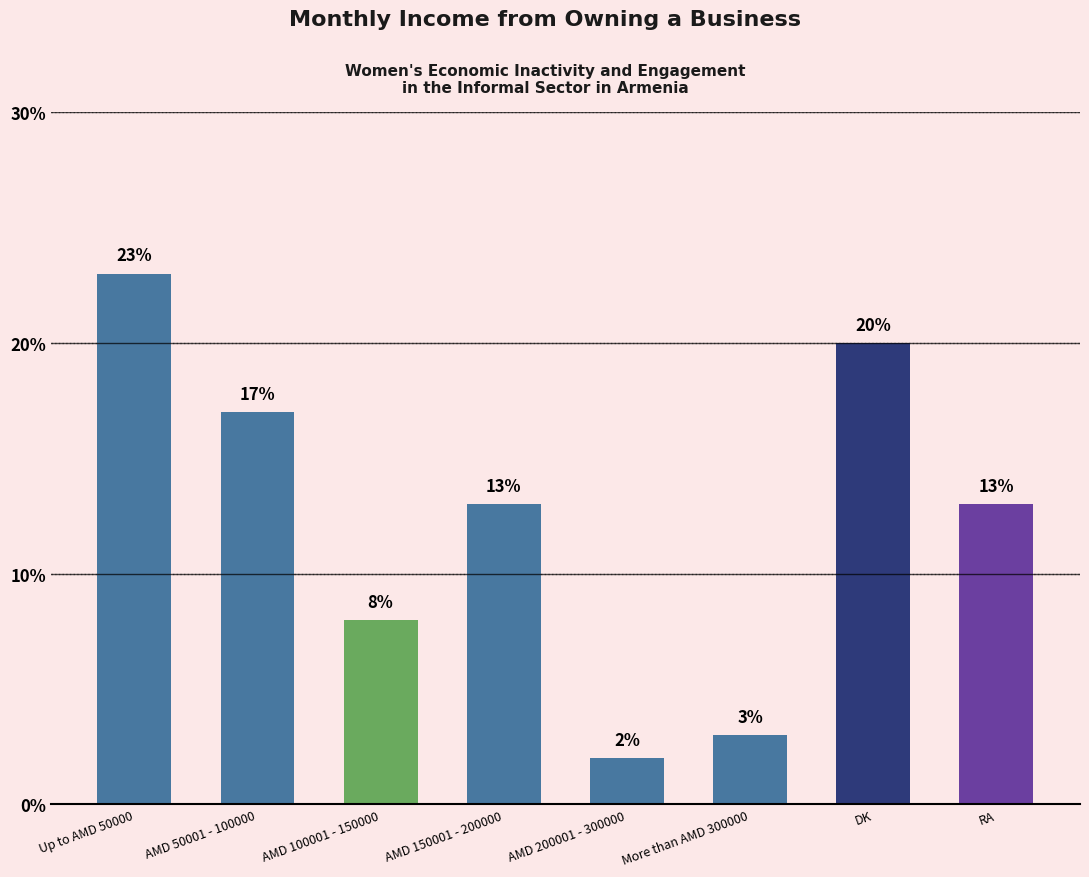

How many series are shown in this chart?

1